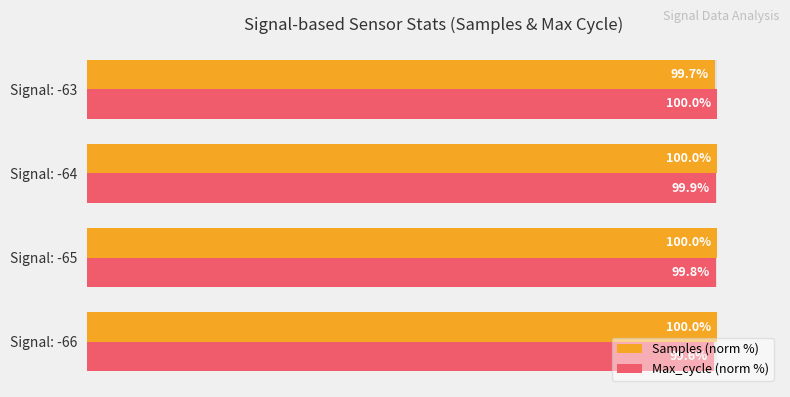

Does the chart contain any negative values?

No